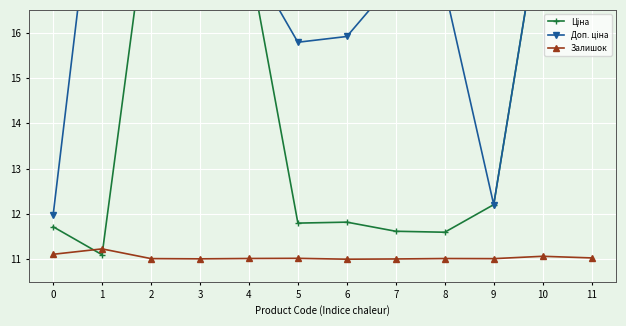

Reading left to right, transcribe all the data shown in this chart.

Ціна: 11.7	11.1	19.2	18.8	17.7	11.8	11.8	11.6	11.6	12.2	18.8	19.2
Доп. ціна: 12.0	21.0	19.2	18.8	17.7	15.8	15.9	17.2	17.0	12.2	18.8	19.2
Залишок: 11.1	11.2	11.0	11.0	11.0	11.0	11.0	11.0	11.0	11.0	11.1	11.0